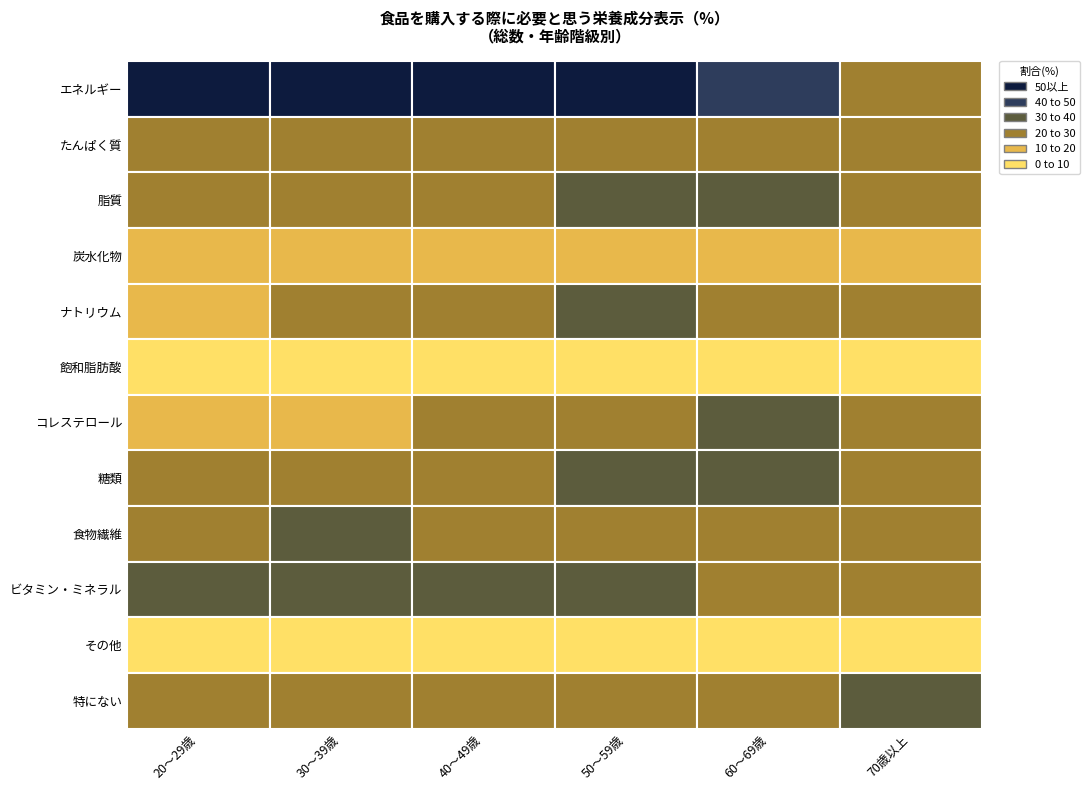

At how many categories does at least one series exceed 34?

6